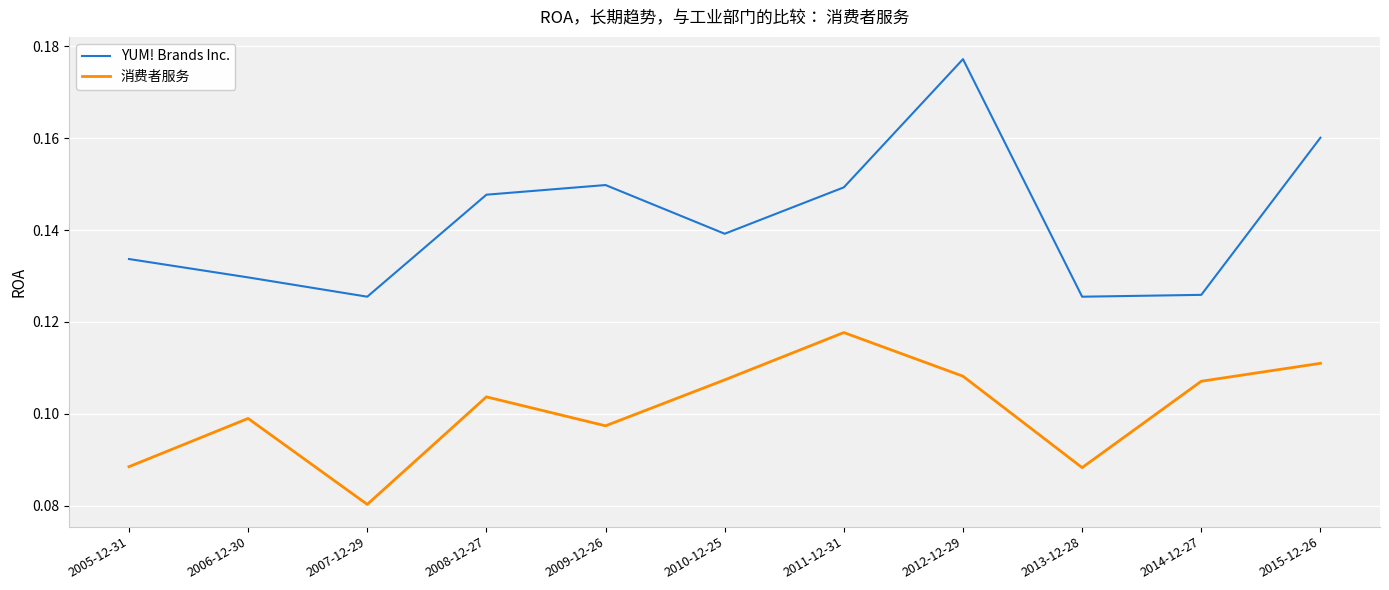

Which category has the lowest value across all series?

2007-12-29